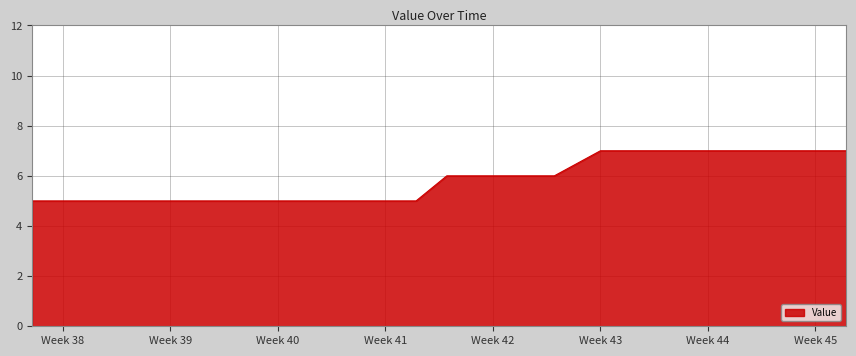

How many series are shown in this chart?

1